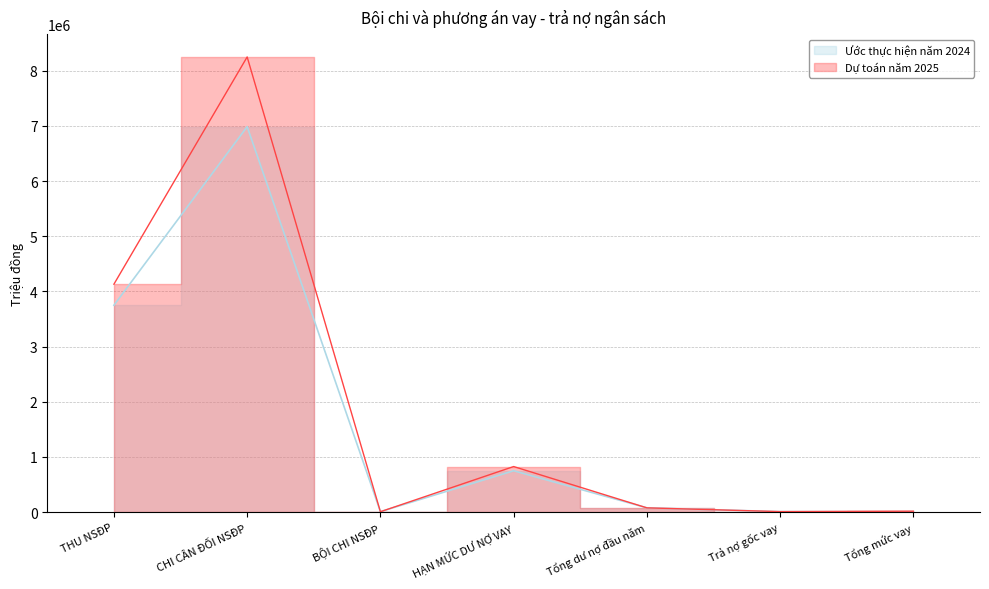

What is the value of the Ước thực hiện năm 2024 point at the 4th from the left?

750000.0